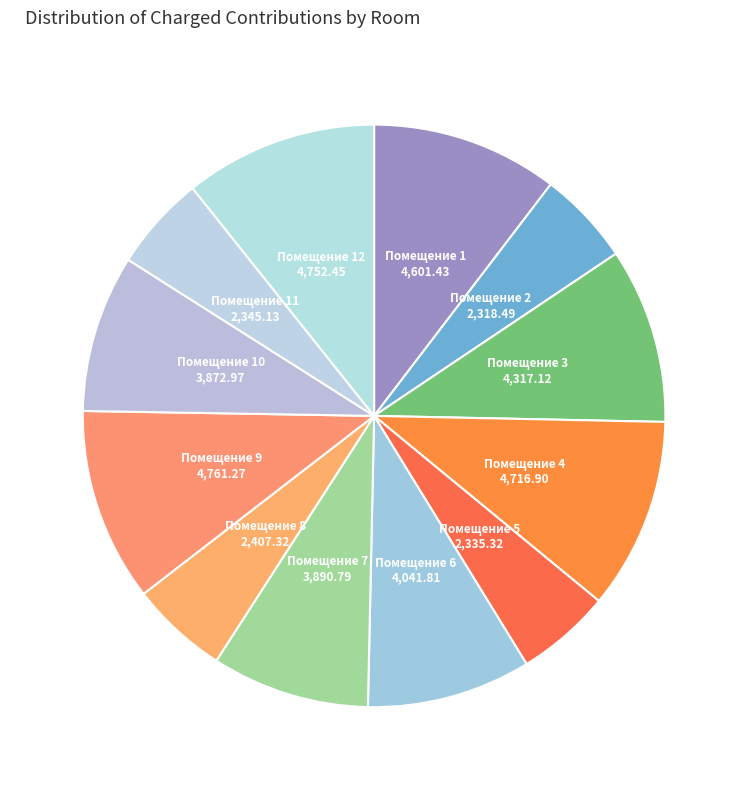

The Помещение 1 slice represents 10% of the pie. True or false?

True